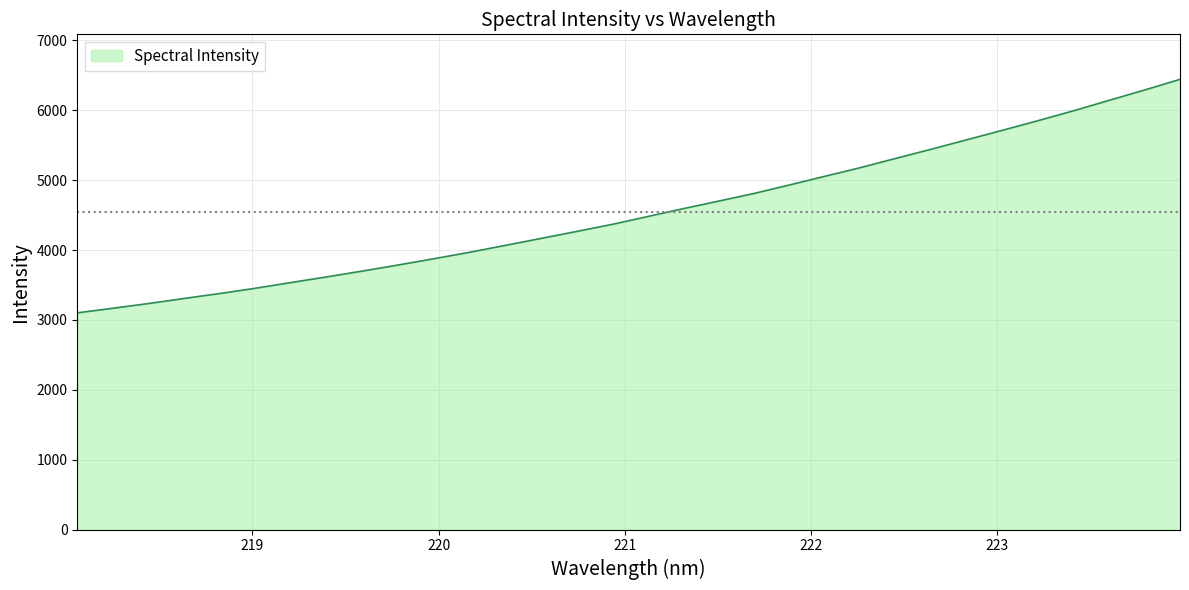

What is the smallest value displayed?

3100.8